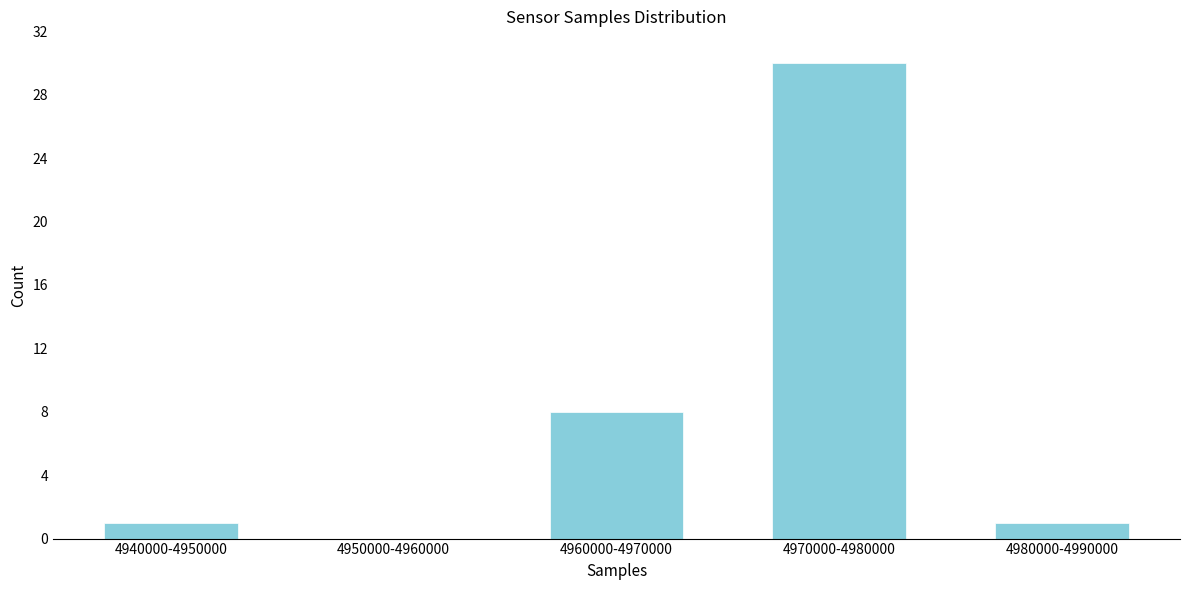

Reading left to right, extract all data points from this chart.

4940000-4950000=1	4950000-4960000=0	4960000-4970000=8	4970000-4980000=30	4980000-4990000=1